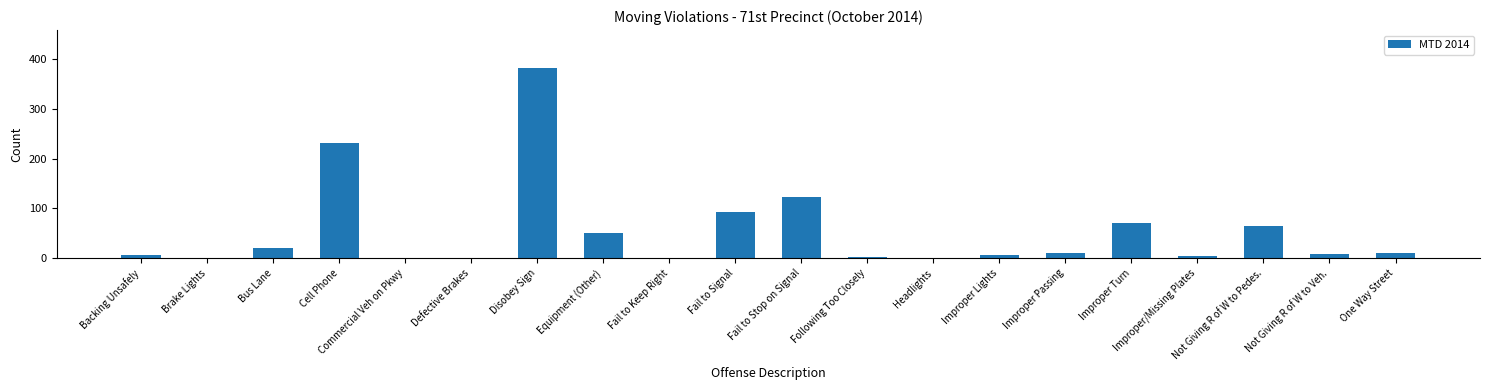

What is the greatest value displayed?

382